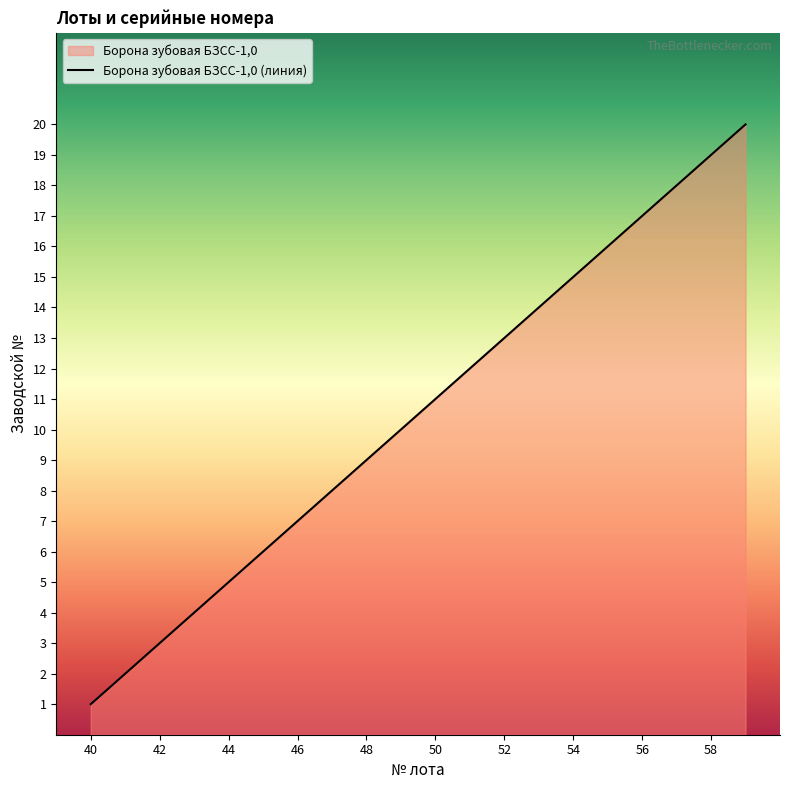

Reading left to right, extract all data points from this chart.

1	2	3	4	5	6	7	8	9	10	11	12	13	14	15	16	17	18	19	20